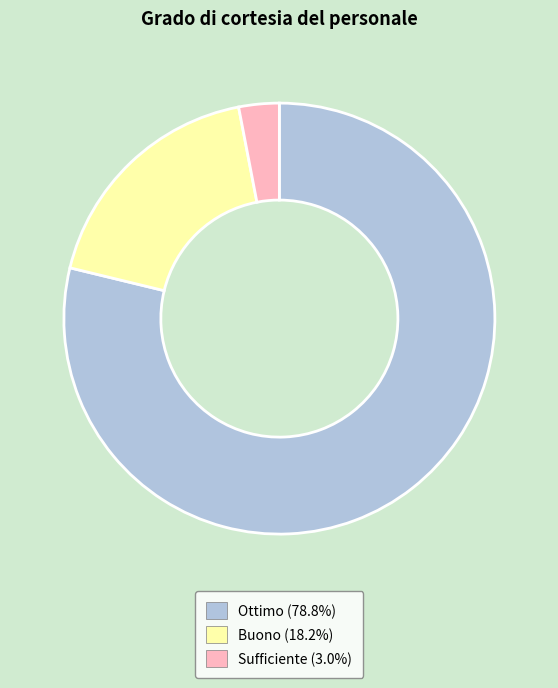

What is the smallest slice in the pie chart?

Sufficiente